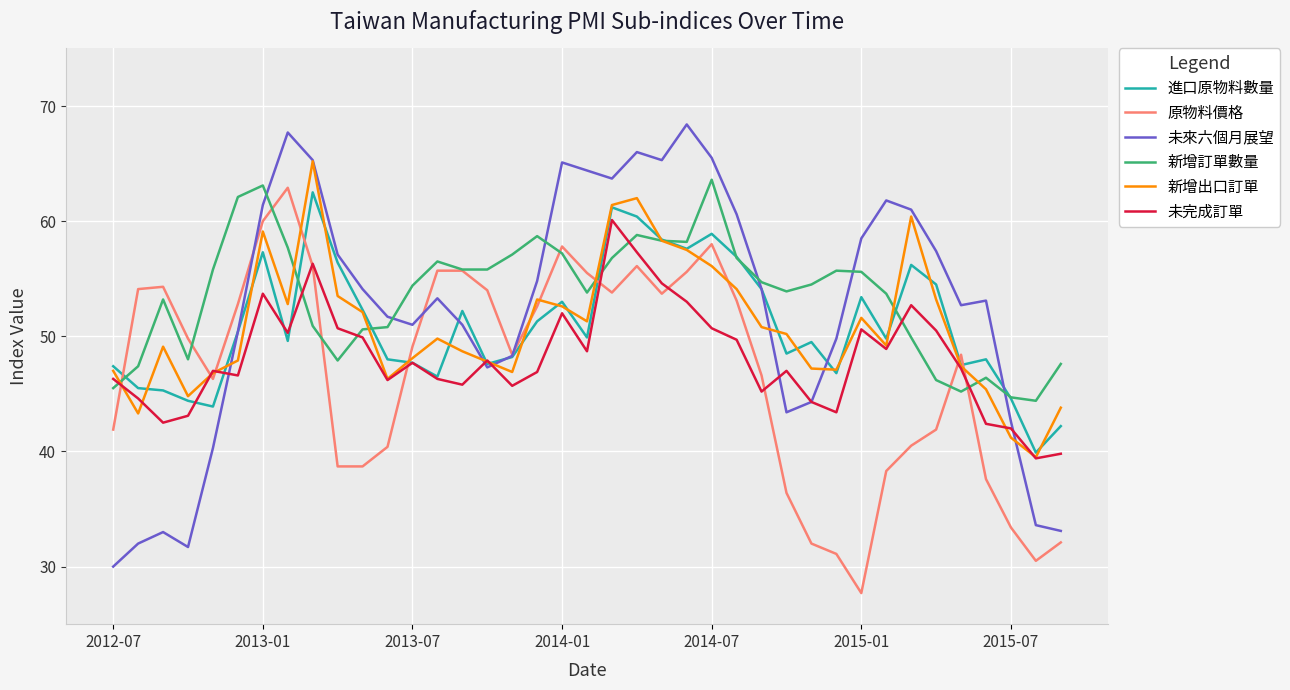

How many intersections are there between 原物料價格 and 新增出口訂單?

12